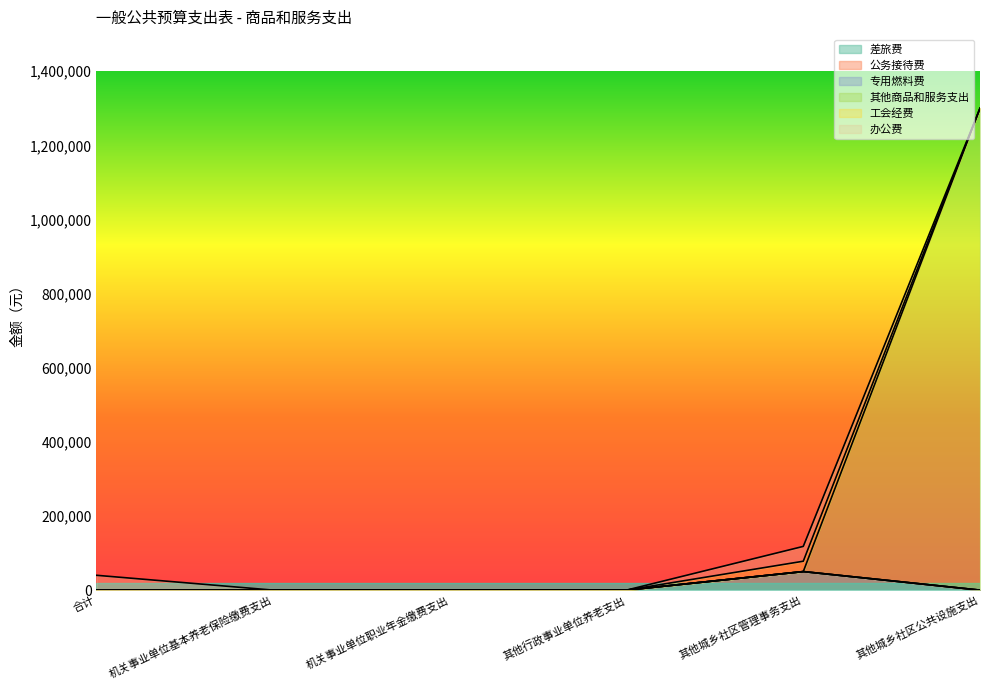

Where is 差旅费 nearest to the value 25000?

合计